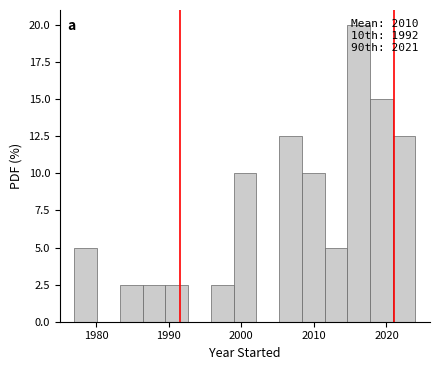

Around what value on the x-axis is the tallest bar? Give the approximate position of its centre, as read against the axis.

2016